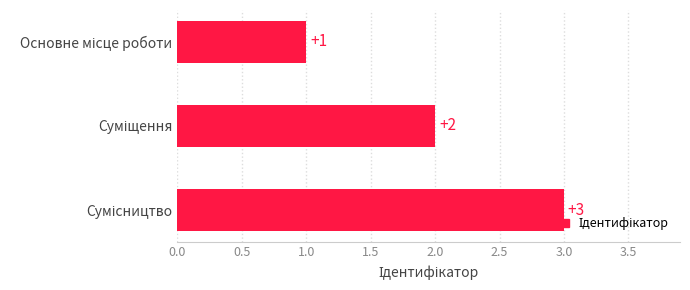

What is the sum of all values?

6